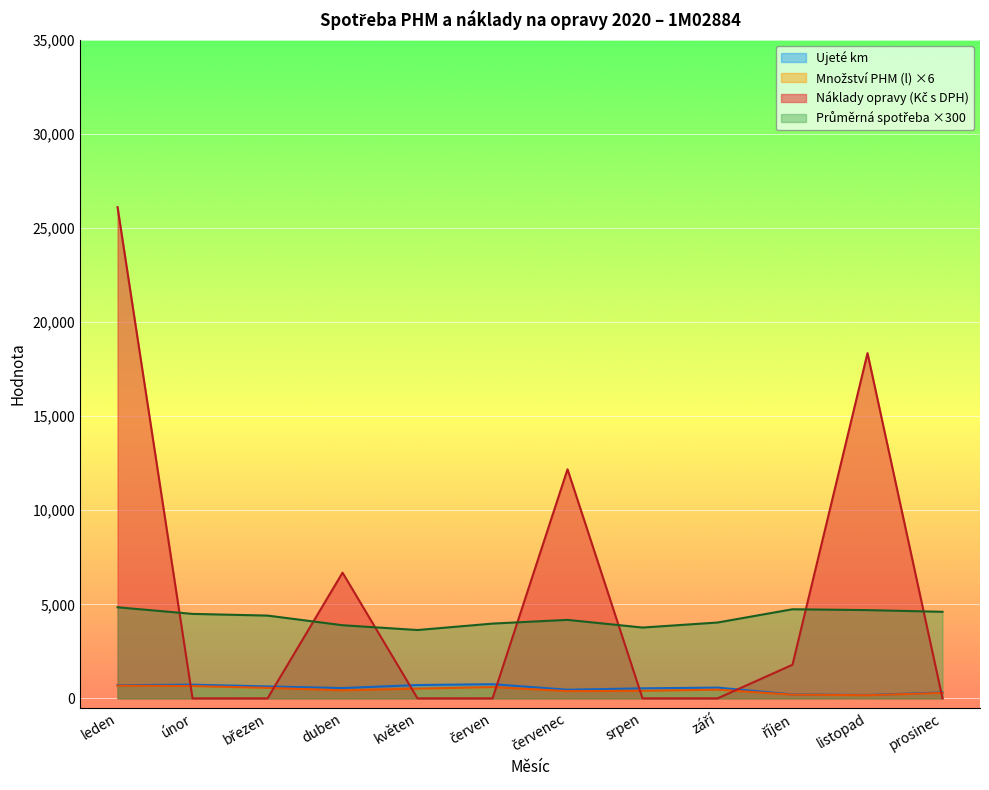

Which series has the widest spread of values?

Náklady opravy (Kč s DPH)